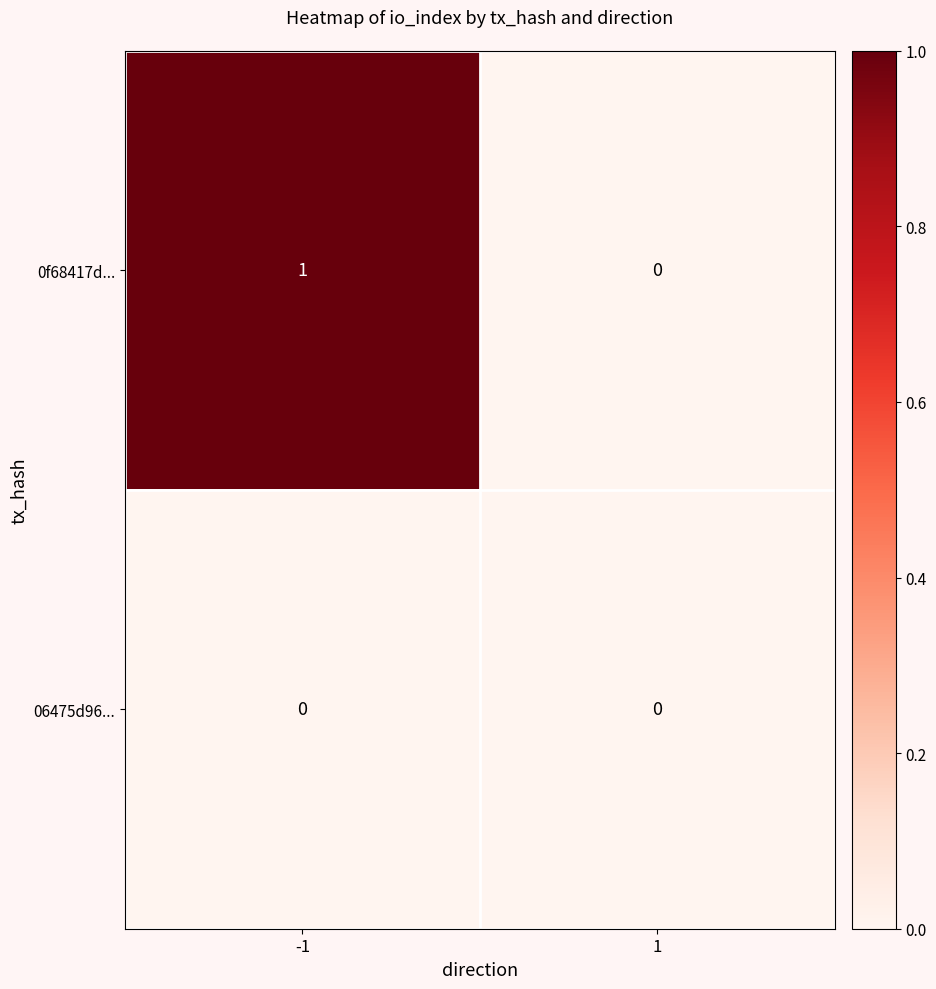

Between -1 and 1, which series saw the biggest shift?

0f68417d...